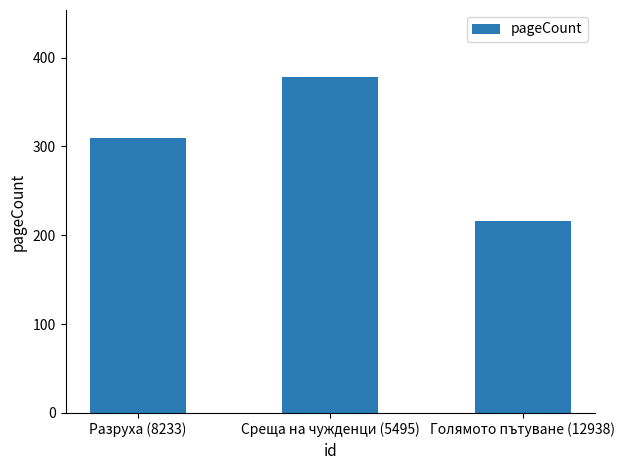

What is the difference between the maximum and minimum values?

162